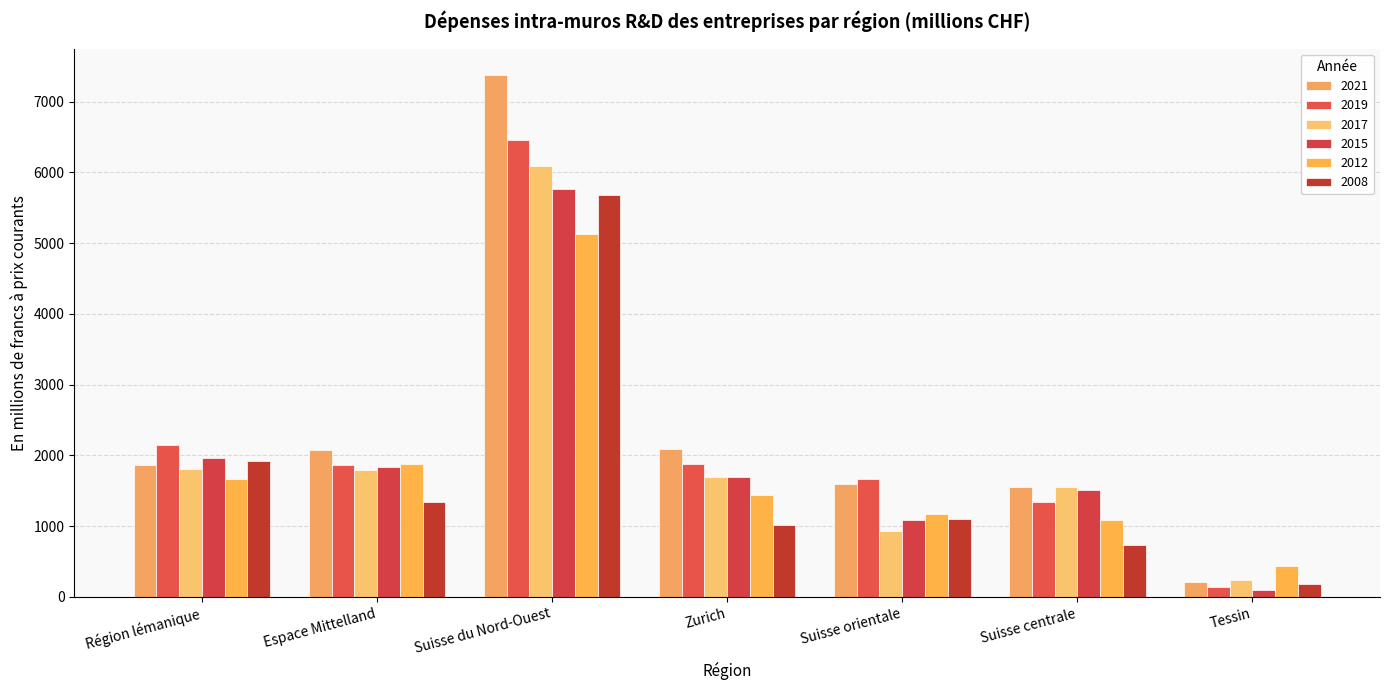

Reading right to left, list all the values displayed in this chart.

2021: 209.4	1560.6	1596.8	2092.1	7383.3	2078.0	1859.6
2019: 133.3	1341.3	1670.0	1874.9	6458.5	1859.7	2153.0
2017: 236.8	1553.9	926.7	1699.0	6095.5	1801.0	1806.9
2015: 96.6	1505.6	1092.3	1695.7	5772.2	1839.2	1959.6
2012: 434.4	1094.1	1171.1	1447.8	5126.2	1878.1	1667.1
2008: 179.5	732.2	1097.2	1016.7	5683.7	1342.9	1926.6